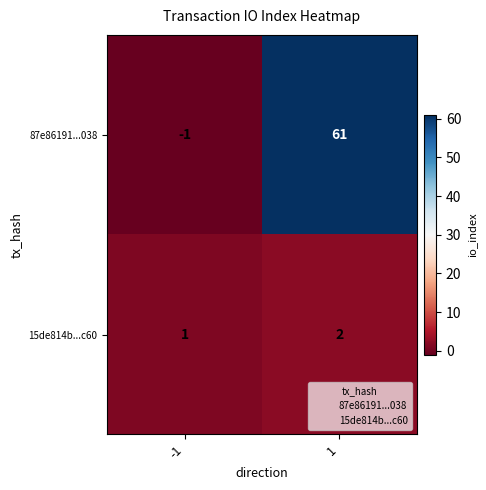

Reading right to left, transcribe all the data shown in this chart.

87e86191...038: 1=61	-1=-1
15de814b...c60: 1=2	-1=1